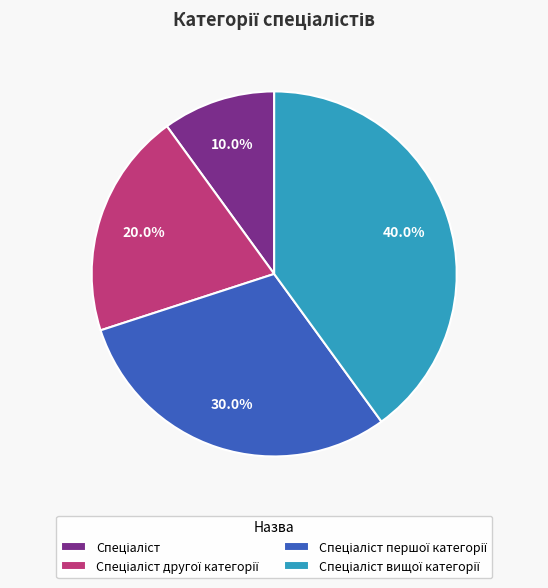

Is there any slice that represents more than half of the pie?

No